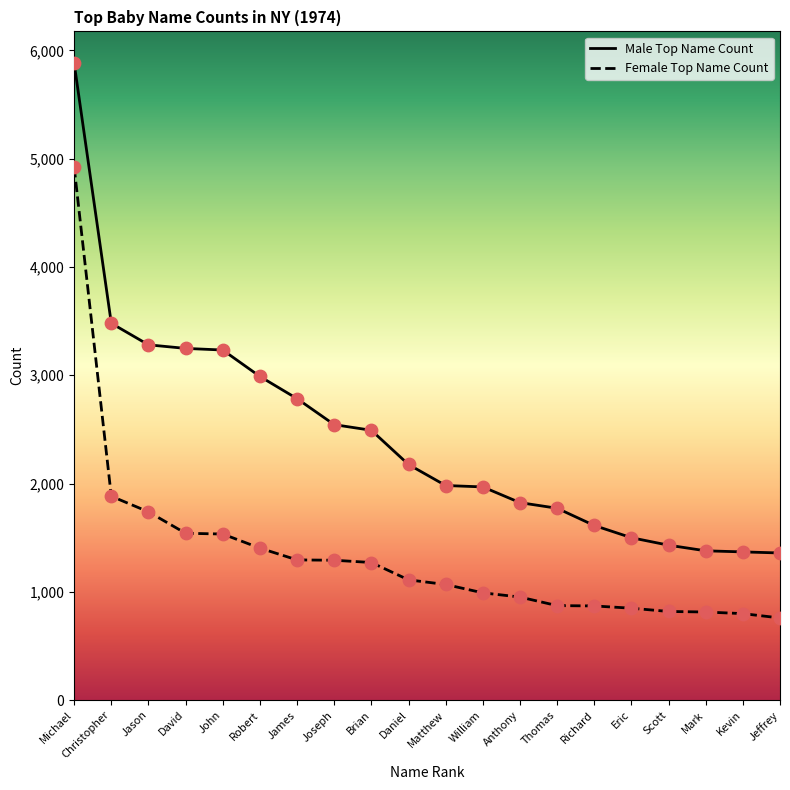

Which series has the largest total across all categories?

Male Top Name Count